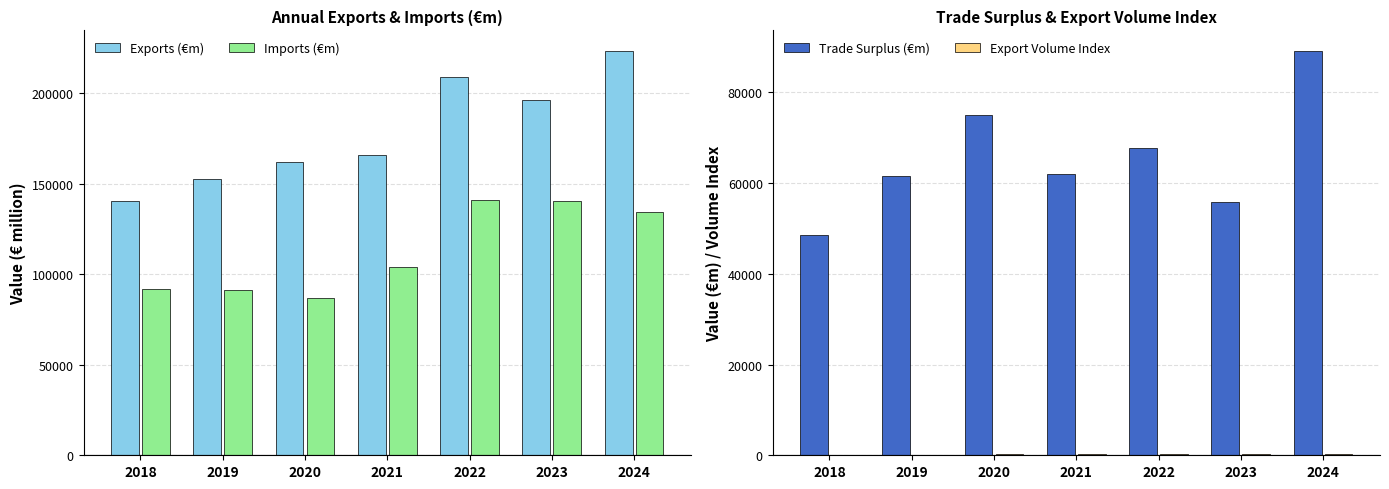

List the series in order of their overall mean, lowest first.

Export Volume Index, Trade Surplus (€m), Imports (€m), Exports (€m)